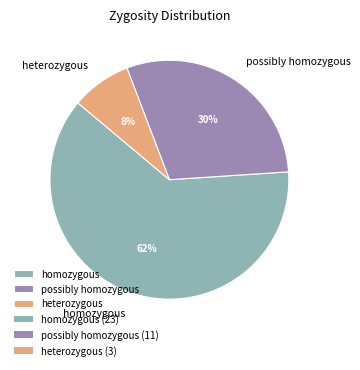

Which has a higher value, homozygous or possibly homozygous?

homozygous